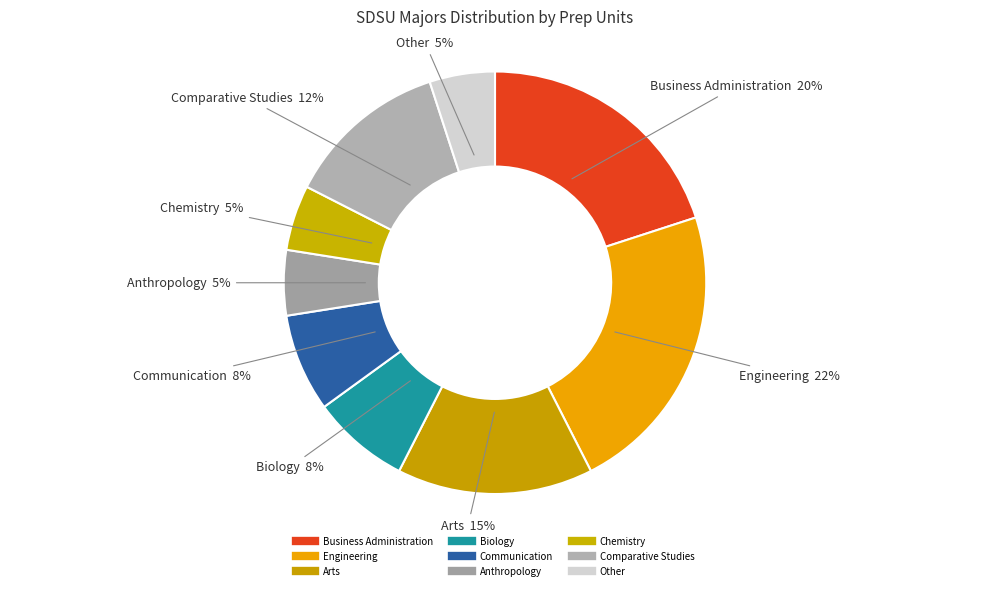

Between Engineering and Anthropology, which is larger?

Engineering